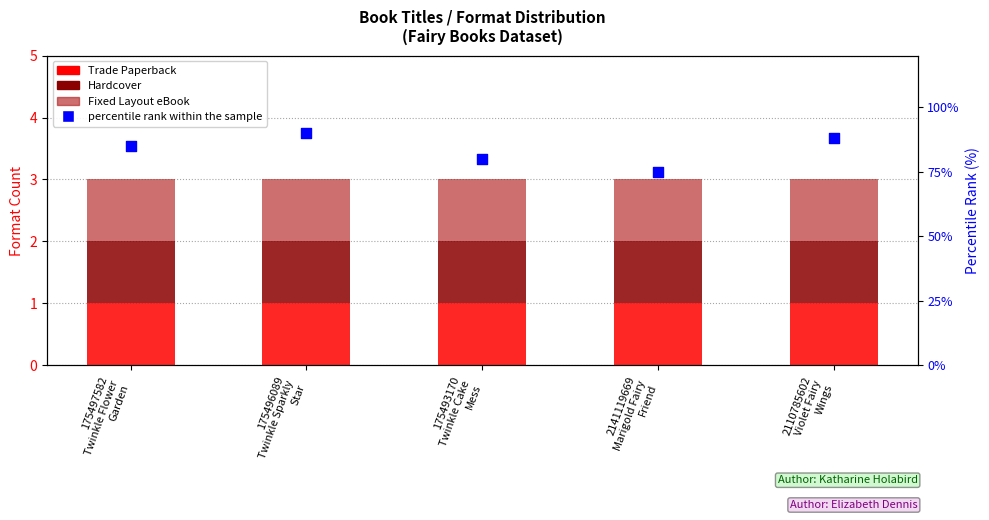

Which series reaches the maximum Y coordinate?

percentile rank within the sample